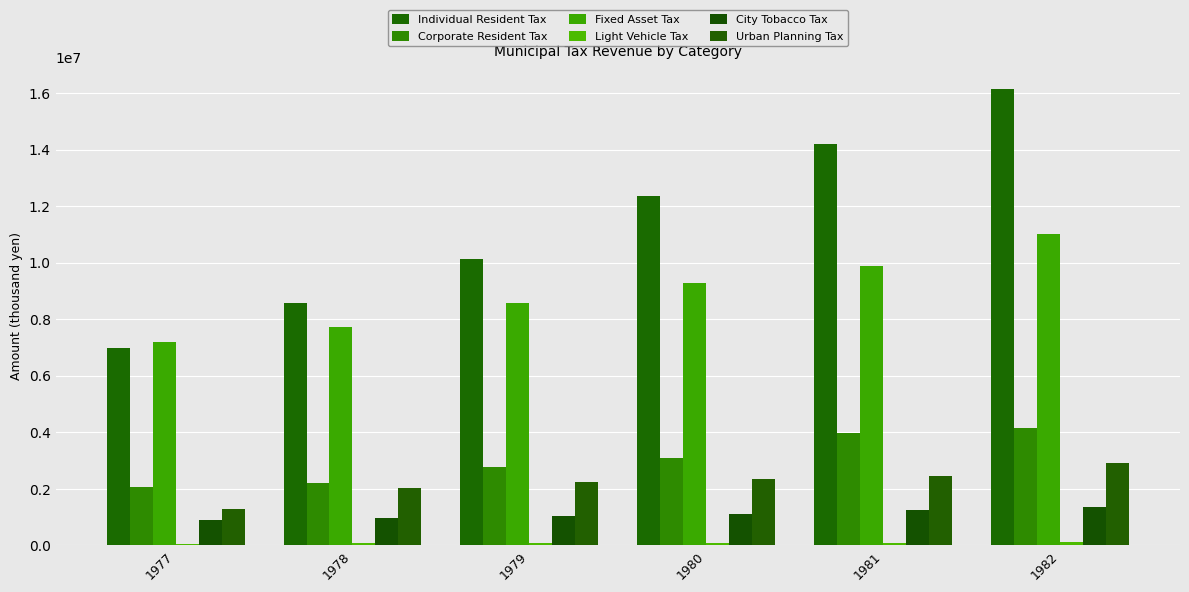

Which series has the largest total across all categories?

Individual Resident Tax